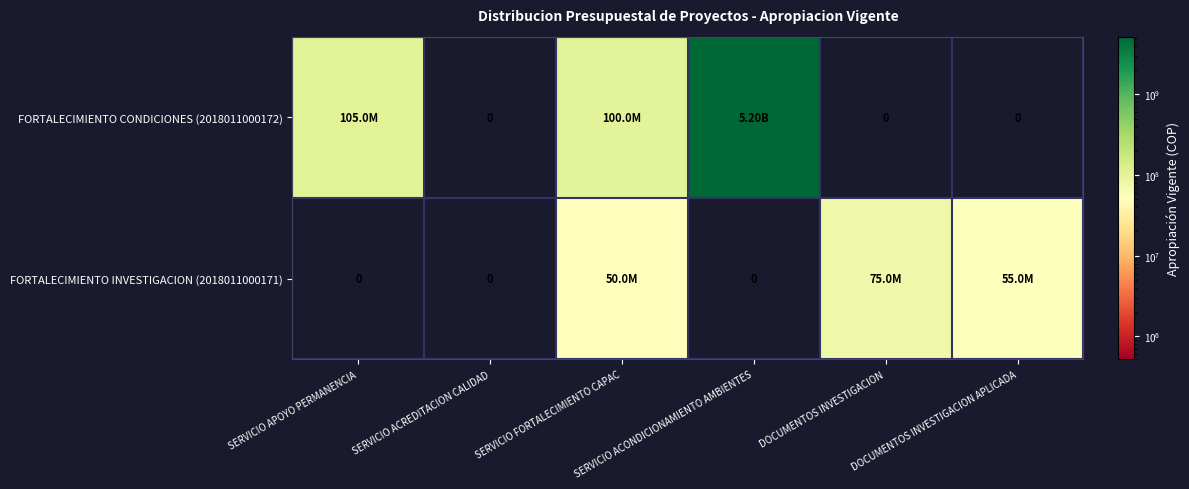

Is the value of FORTALECIMIENTO INVESTIGACION (2018011000171) at SERVICIO ACONDICIONAMIENTO AMBIENTES greater than the value of FORTALECIMIENTO CONDICIONES (2018011000172) at SERVICIO ACREDITACION CALIDAD?

No